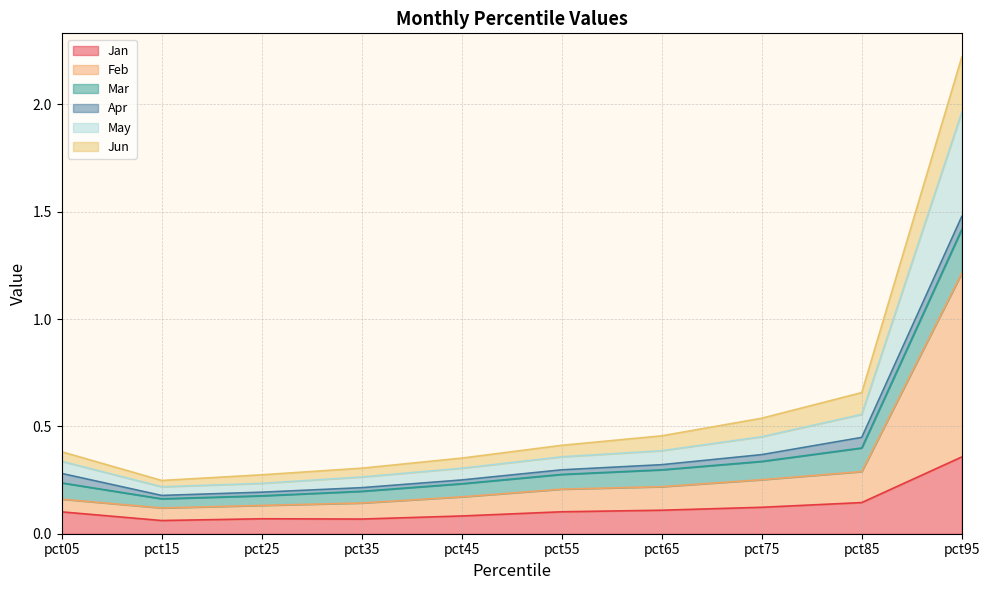

At which category is the sum across all series the highest?

pct95